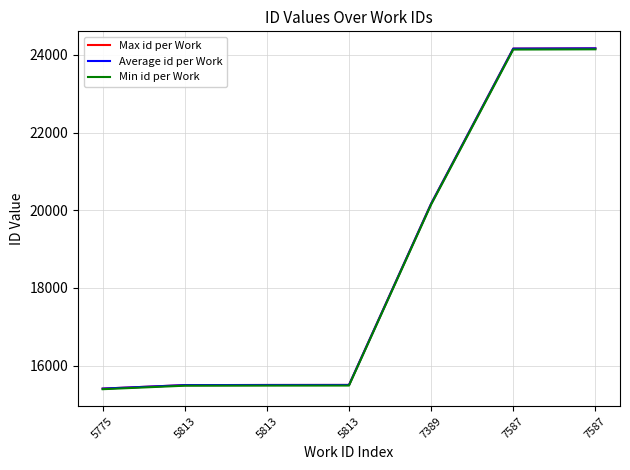

What is the value of the Average id per Work point at the 5th from the left?

20168.0